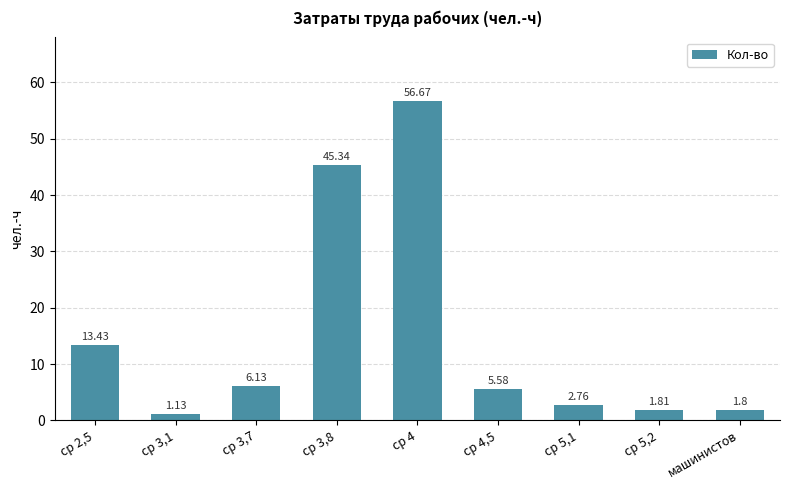

Are the bars horizontal?

No